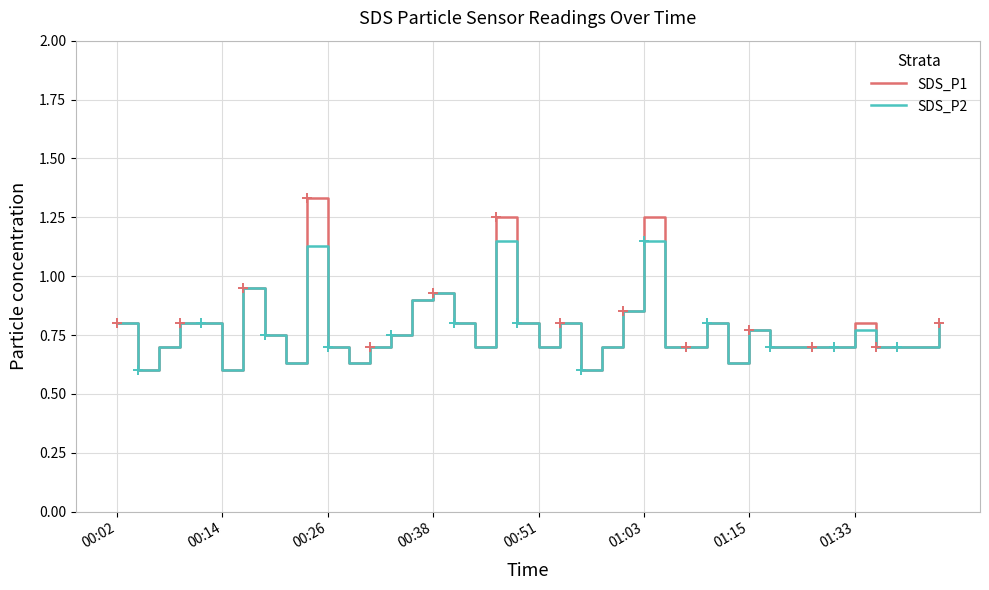

Which series has the largest range (max minus min)?

SDS_P1